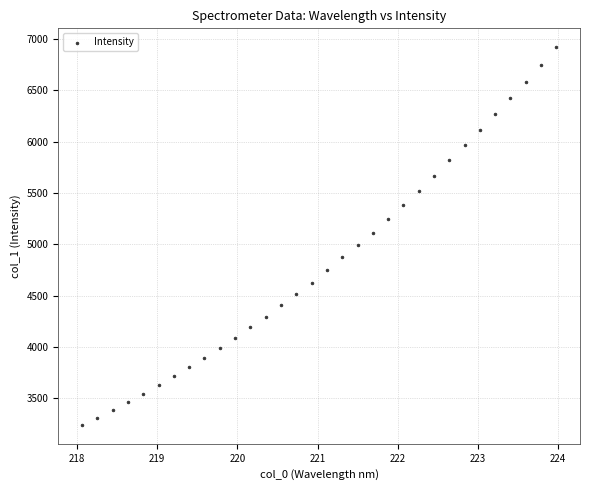

What is the range of Y values (max minus min)?

3678.3